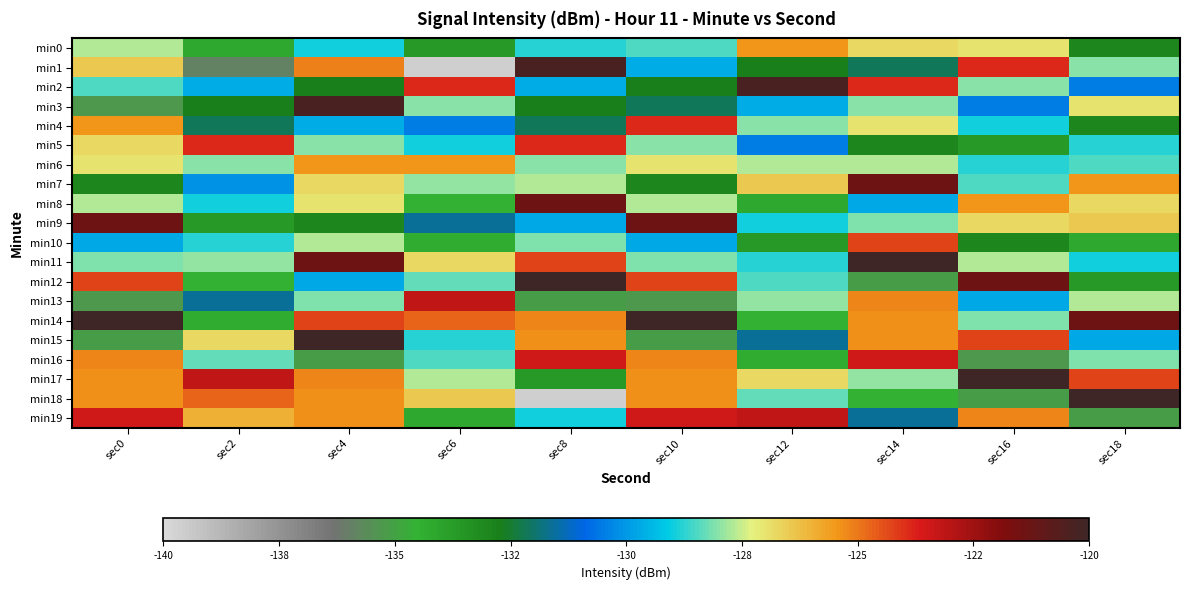

Count the number of categories in the chart.

10